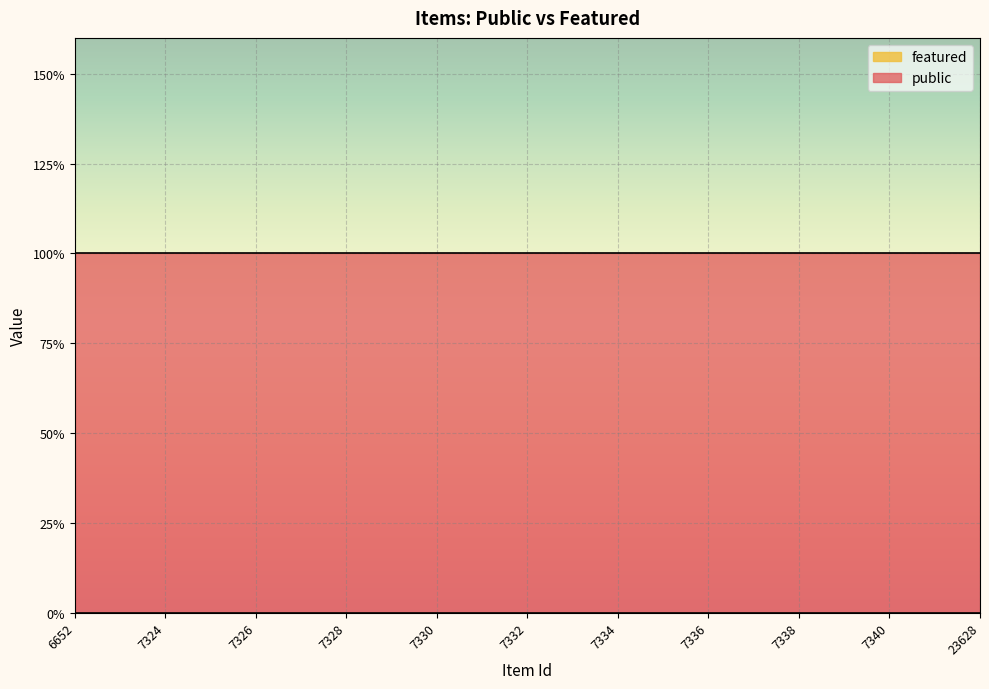

Which series has the largest range (max minus min)?

public